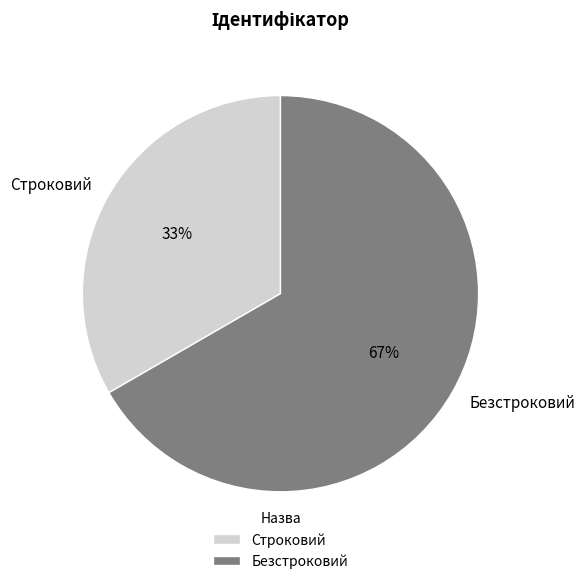

What is the smallest slice in the pie chart?

Строковий